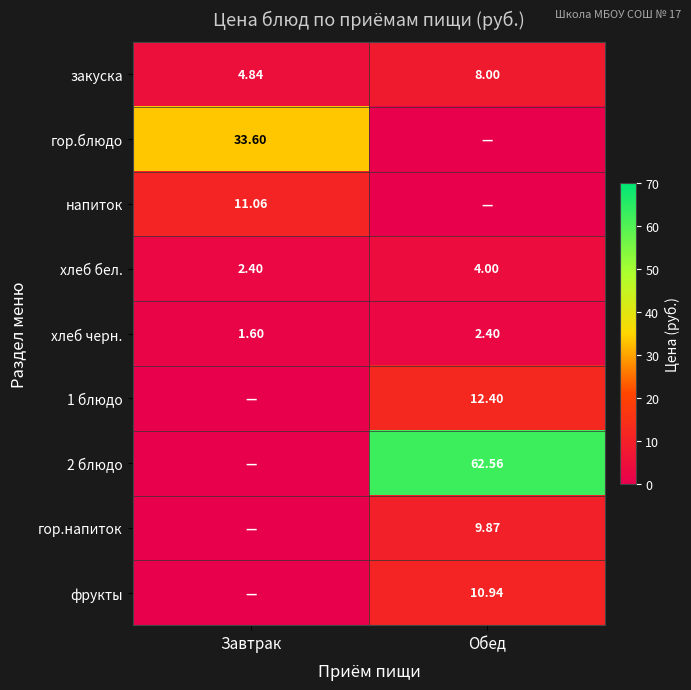

Is the value of хлеб бел. at Завтрак greater than the value of 1 блюдо at Обед?

No